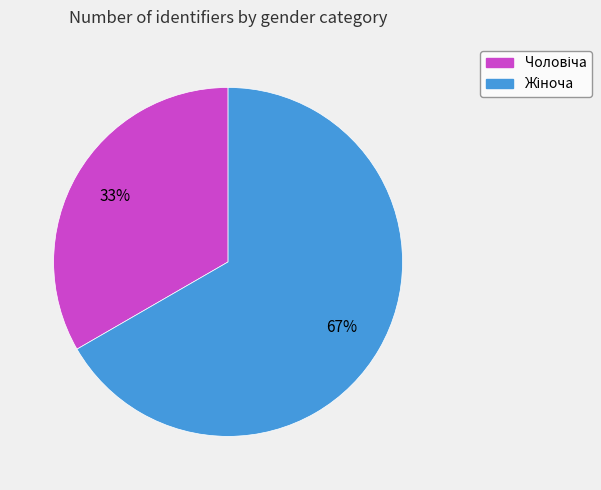

To the nearest percent, what is the average slice percentage?

50%